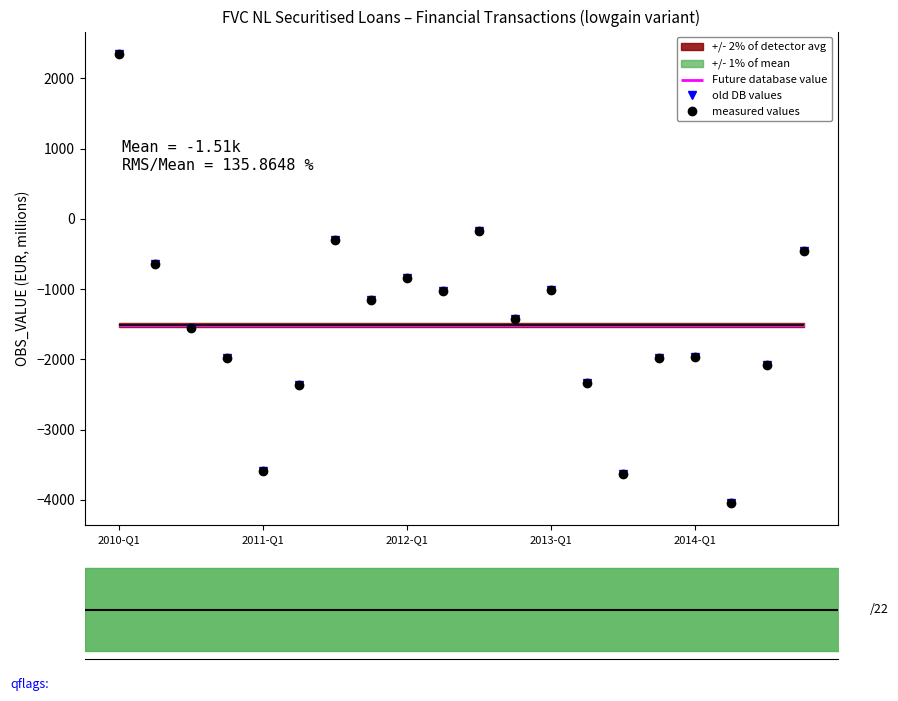

How many data points does each series have?

20